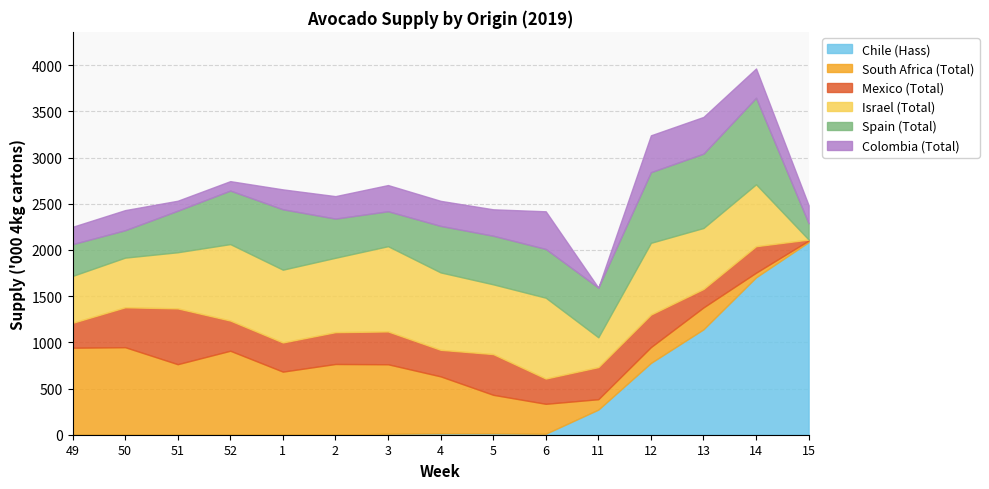

How many positive values does the Colombia (Total) series have?

14